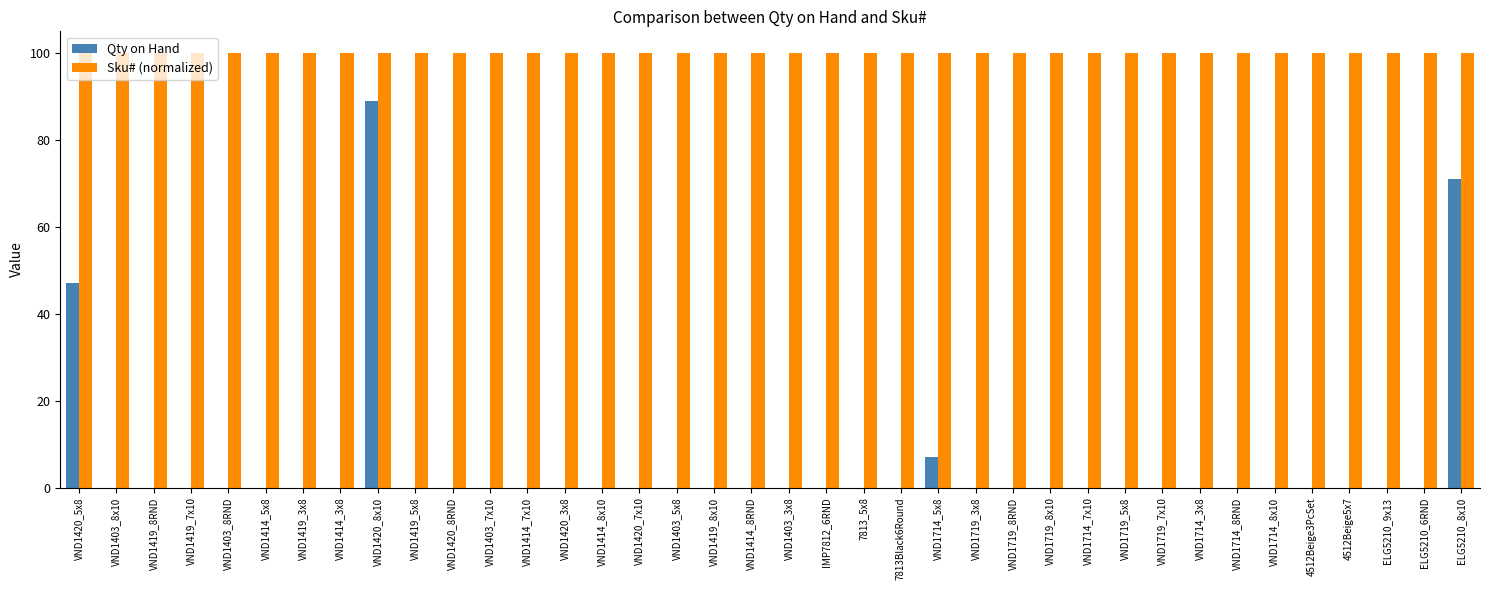

What are all the series names shown in the legend?

Qty on Hand, Sku# (normalized)